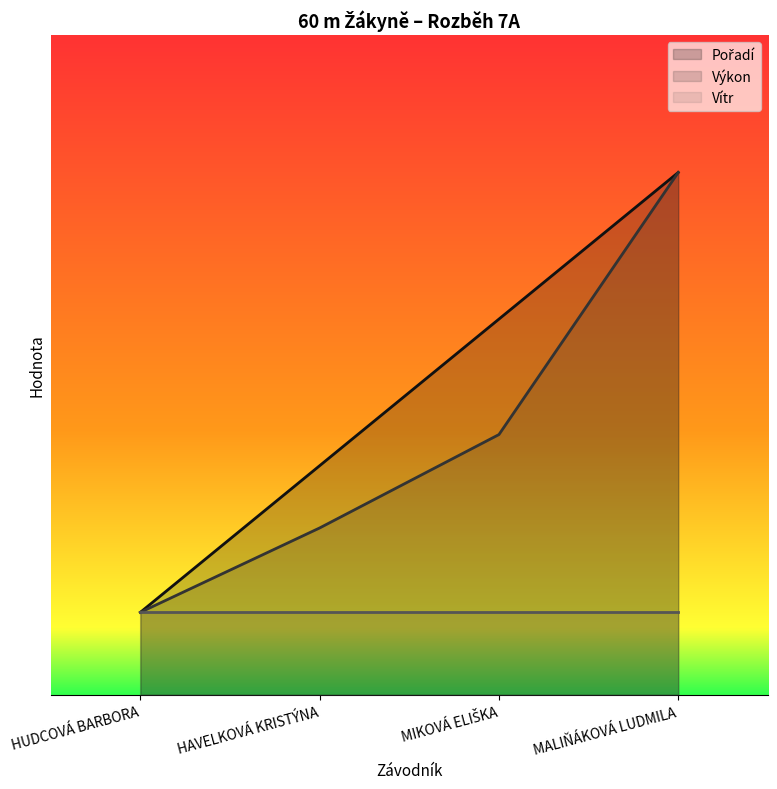

Which series has the largest range (max minus min)?

Pořadí